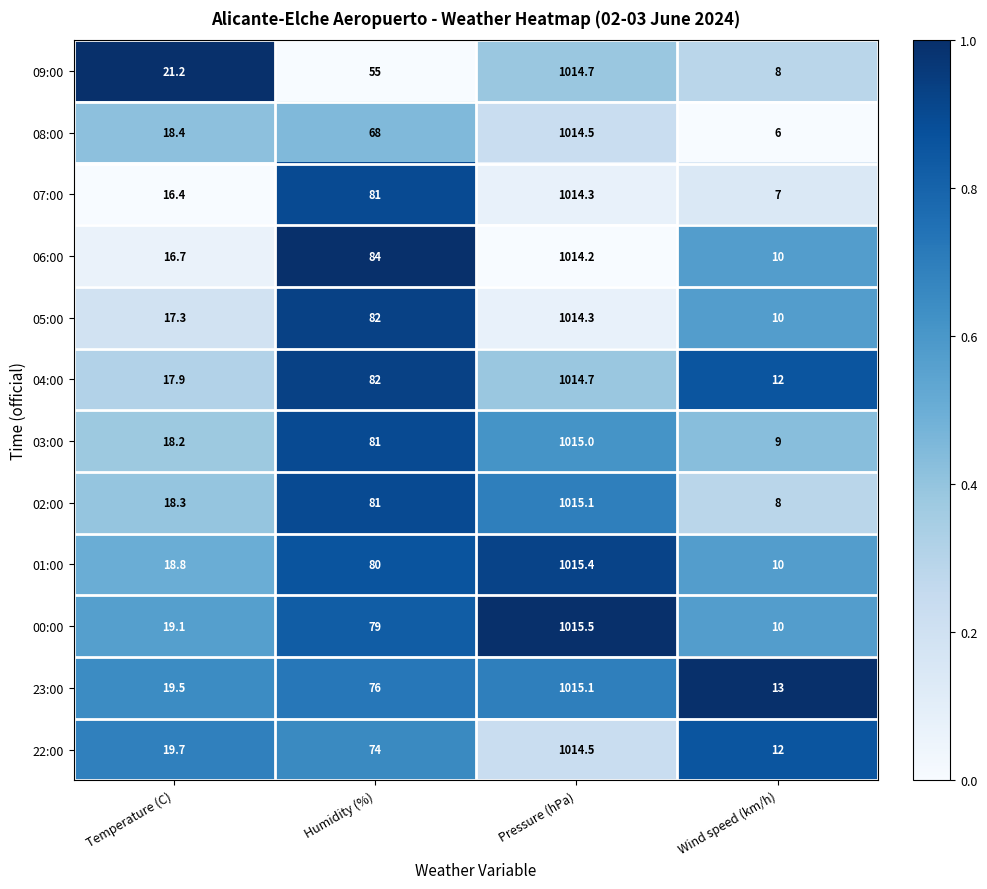

Which series has the largest total across all categories?

04:00